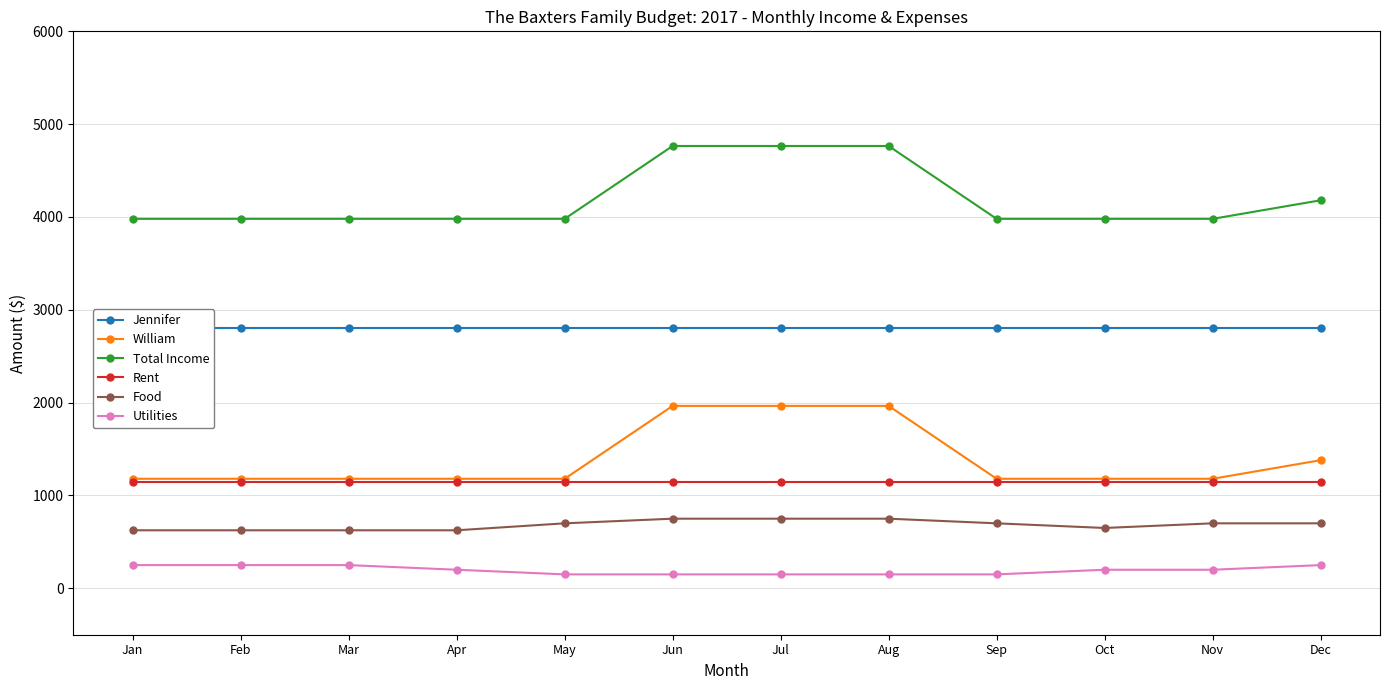

True or false: William has more than 1 interior local peaks.

False